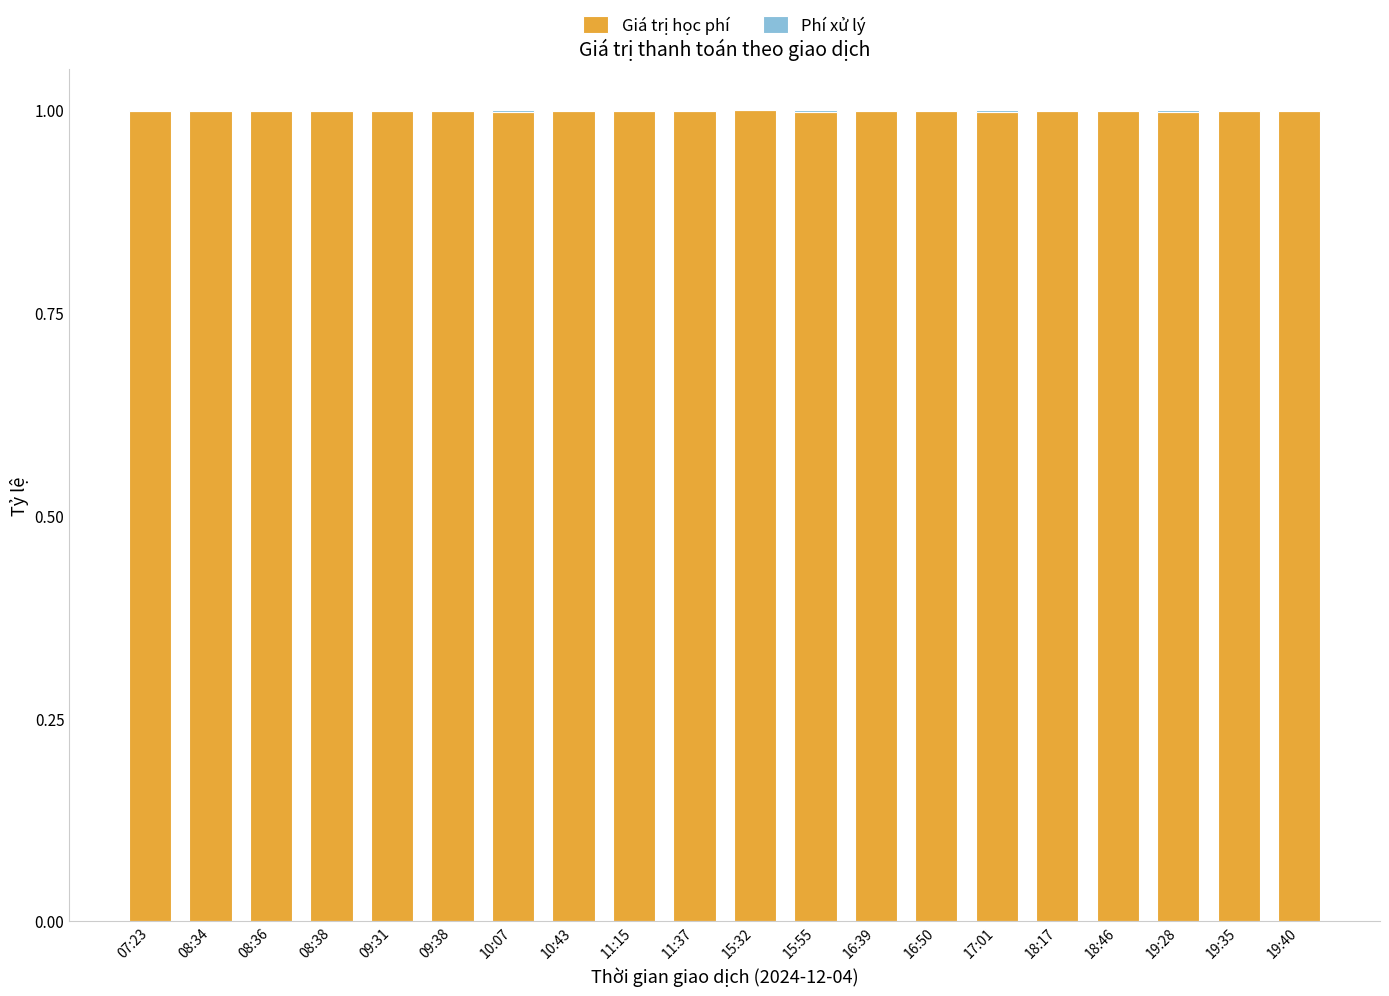

What is the maximum value for Giá trị học phí?

1.0